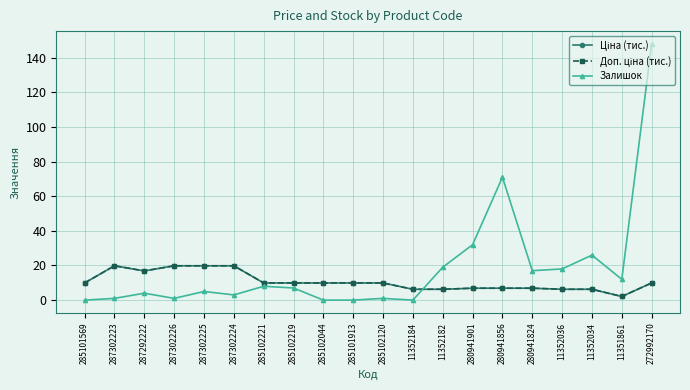

How many series are shown in this chart?

3